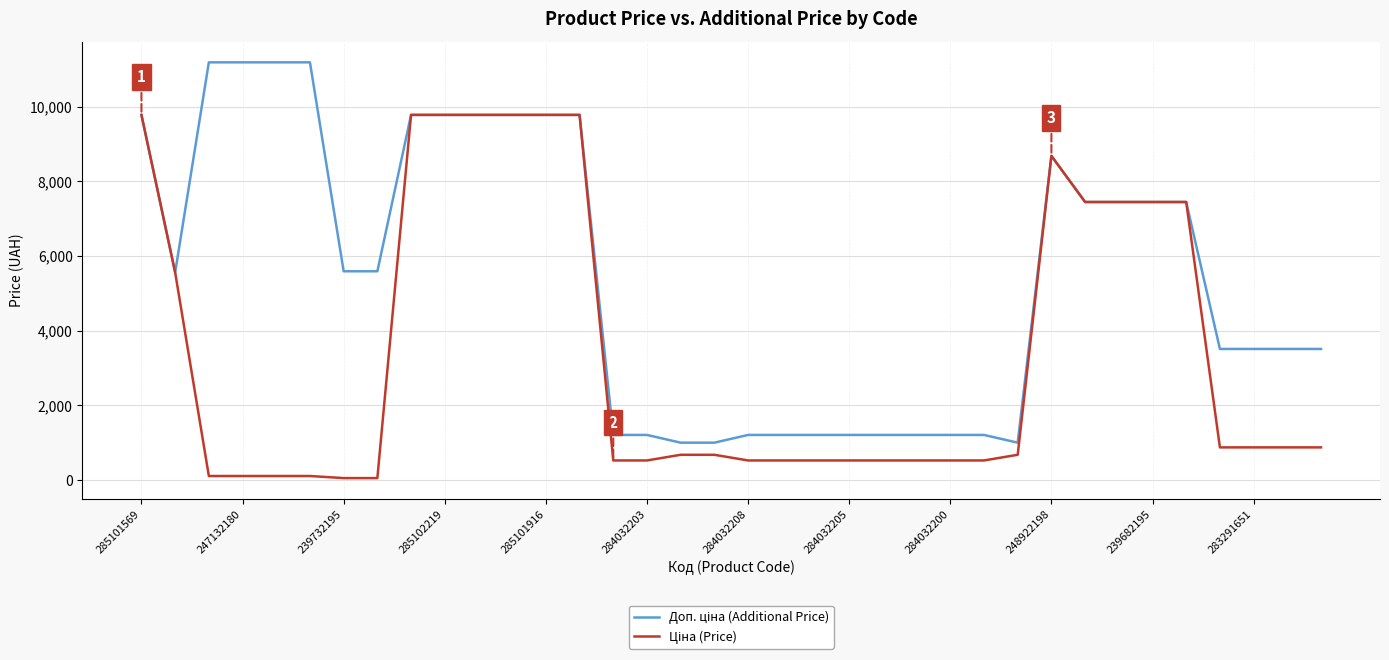

What is the greatest value displayed?

11182.0